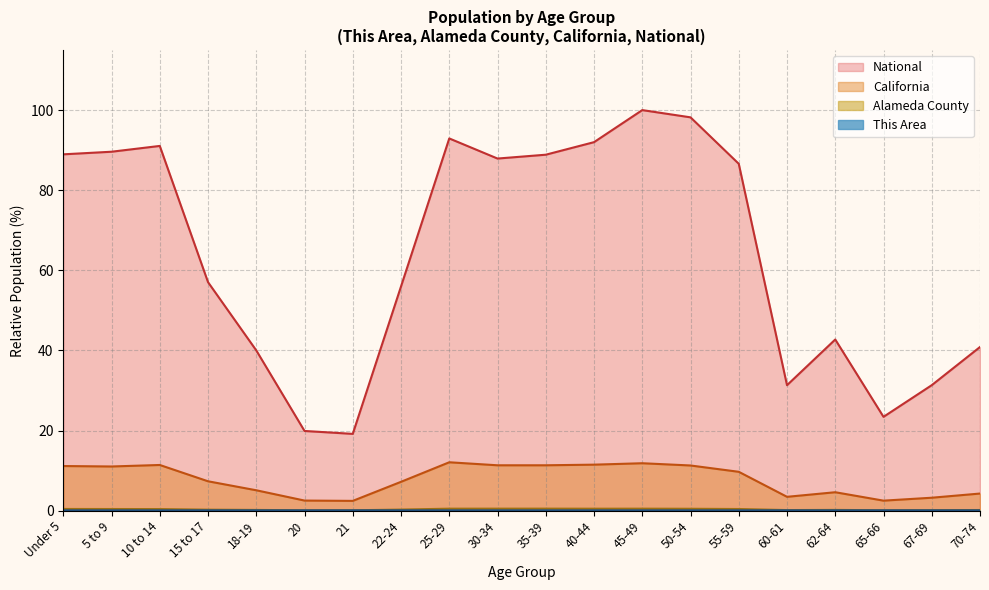

Count the number of data series in this chart.

4